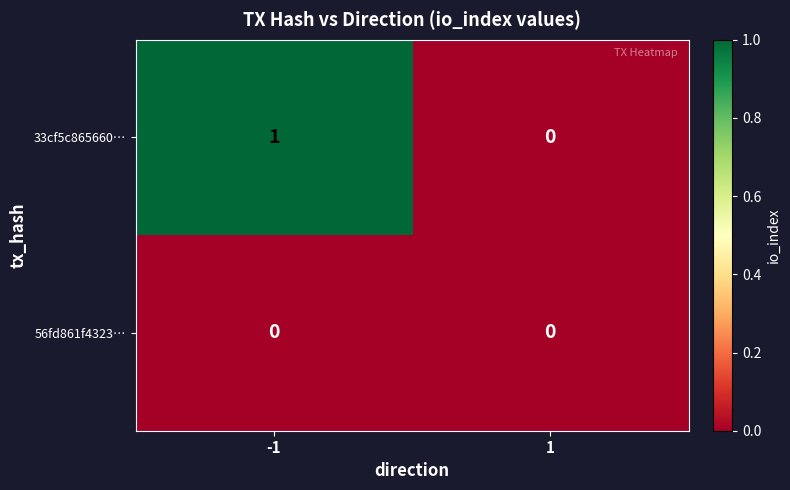

Reading right to left, extract all data points from this chart.

33cf5c865660…: 0	1
56fd861f4323…: 0	0